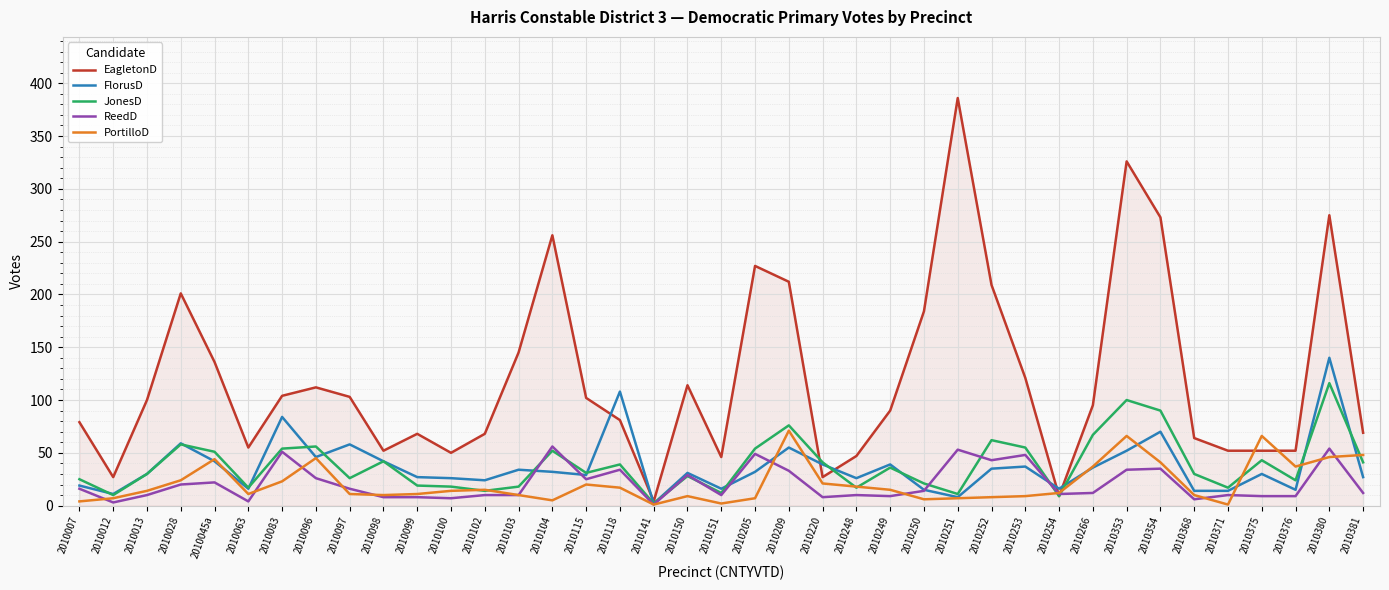

At which category is the sum across all series the highest?

2010380